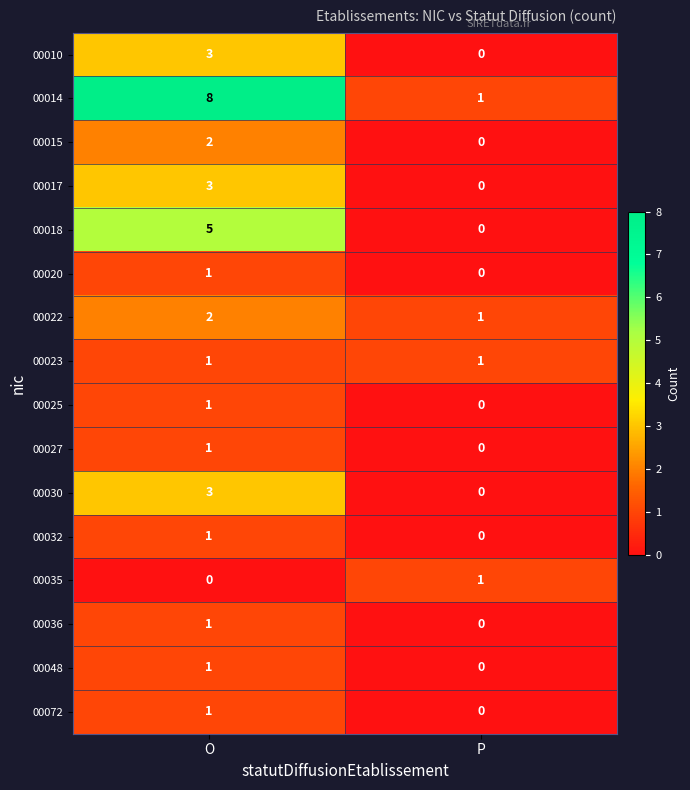

List the labels in order of 00030 value, largest first.

O, P